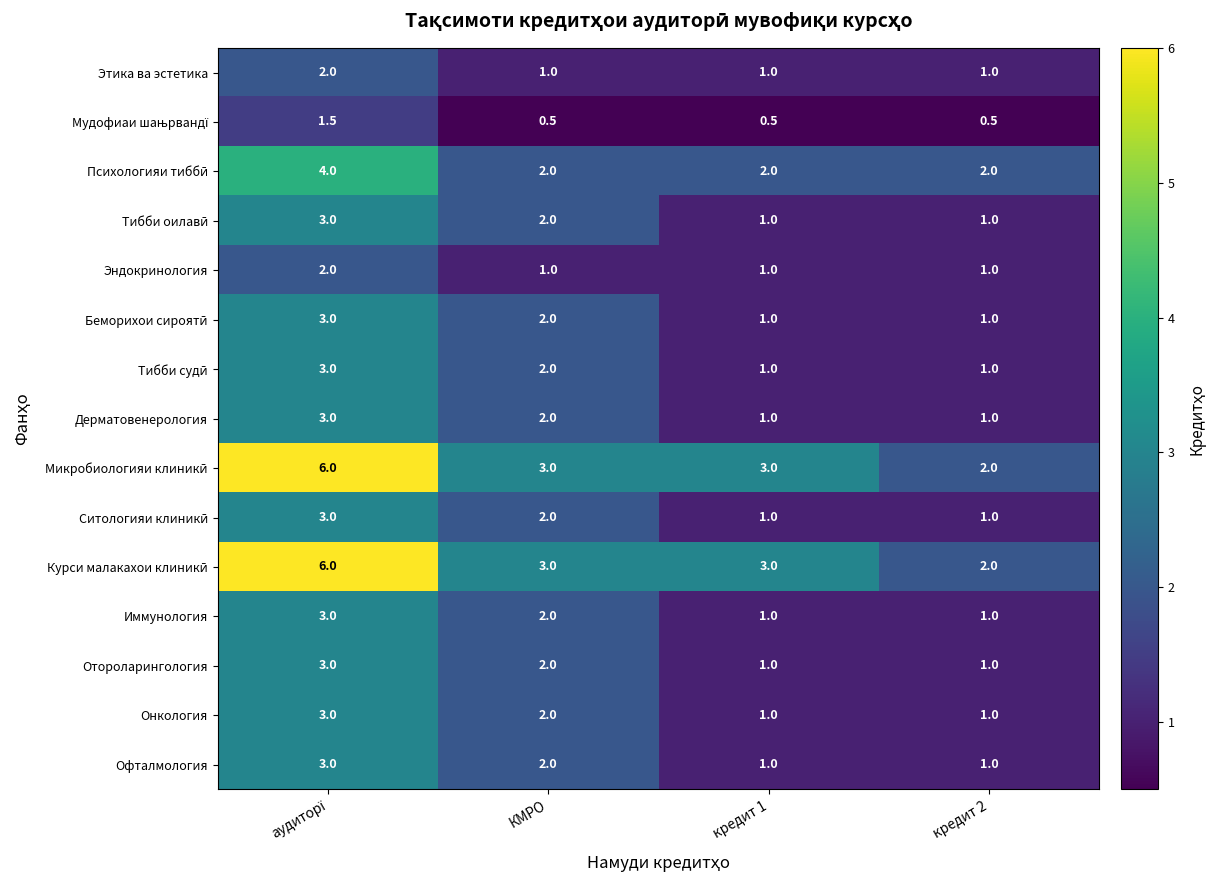

Is it true that Этика ва эстетика equals 1.0 at КМРО?

True